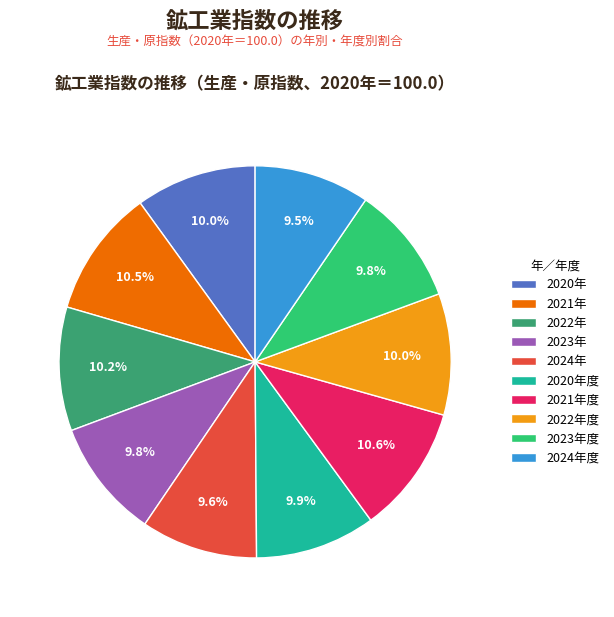

What portion of the pie excludes 2024年度?

90.5%